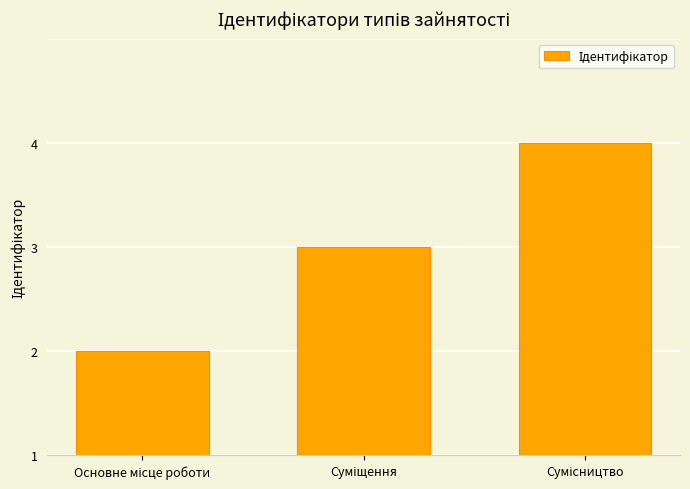

Does the chart contain any negative values?

No